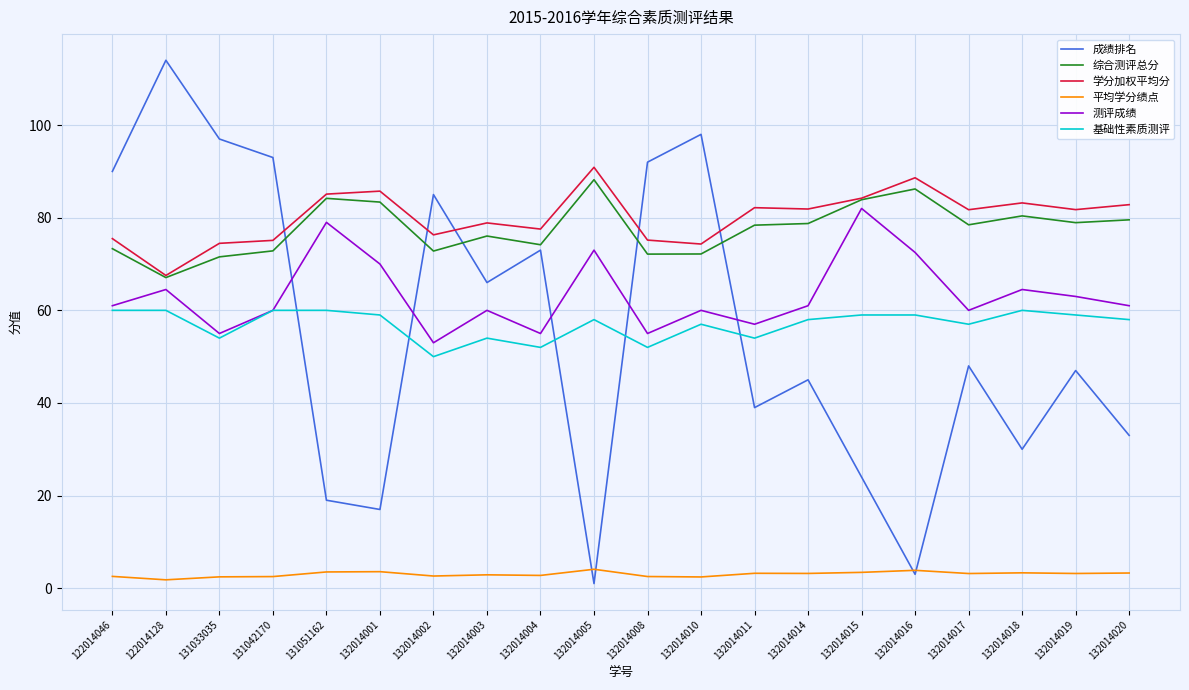

True or false: 测评成绩 has a value of 61.0 at 122014046.

True